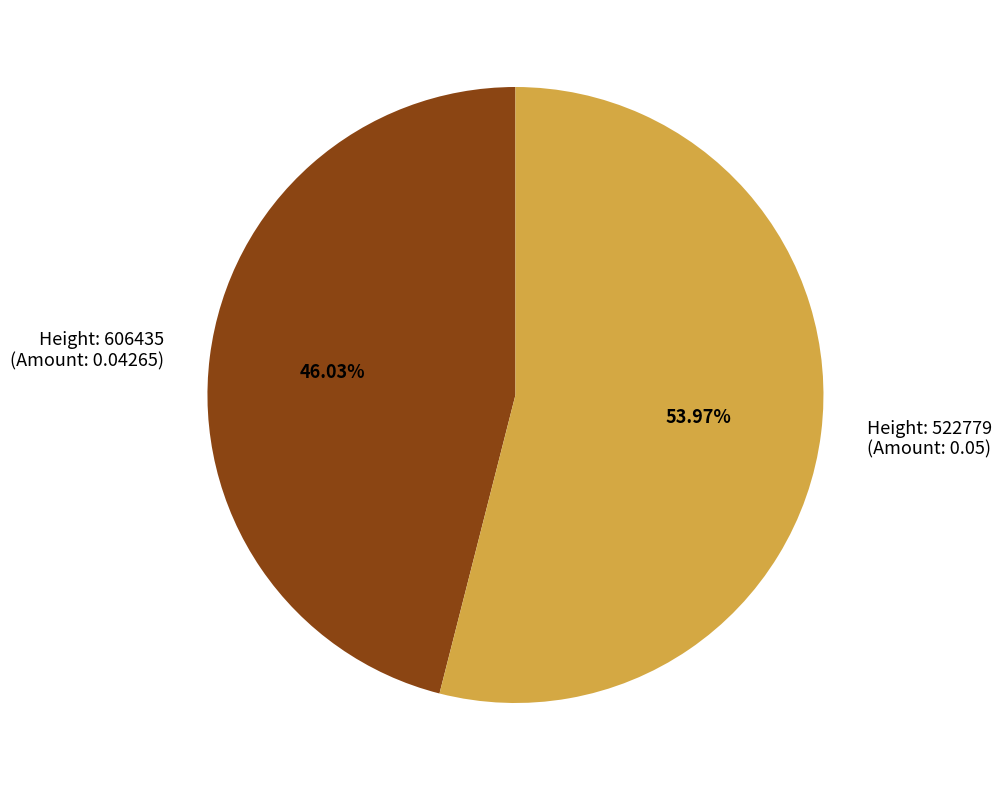

Does Height: 522779 (Amount: 0.05) account for over 50% of the chart?

Yes